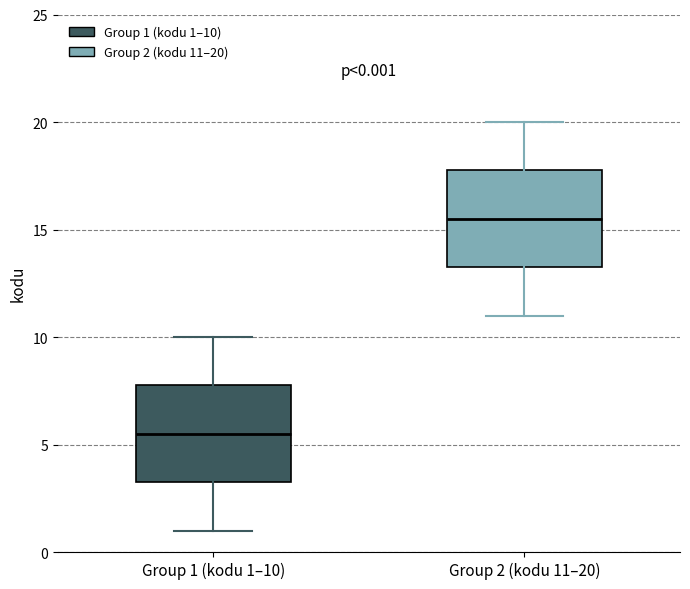

Which box has the highest median line?

Group 2 (kodu 11–20)